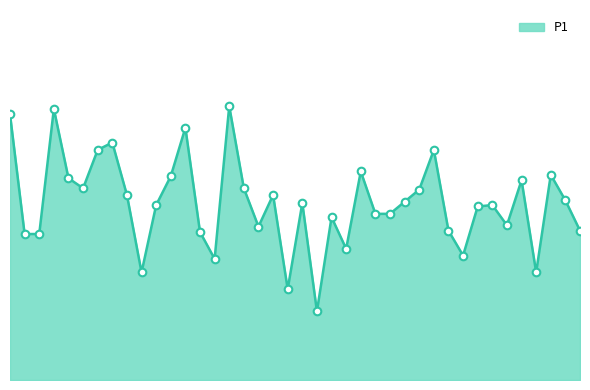

Is this an area chart (filled region under the line)?

Yes